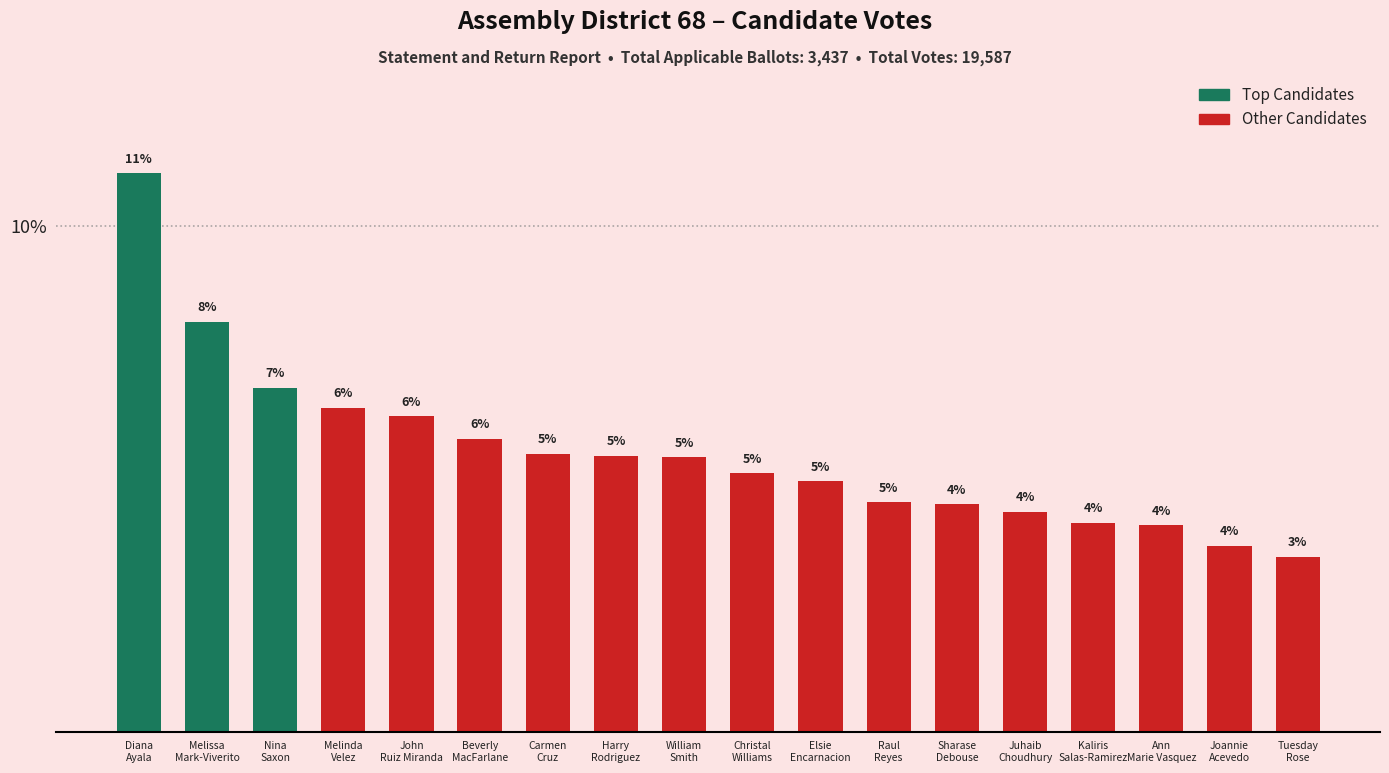

What is the label of the 11th bar from the right?

Harry Rodriguez